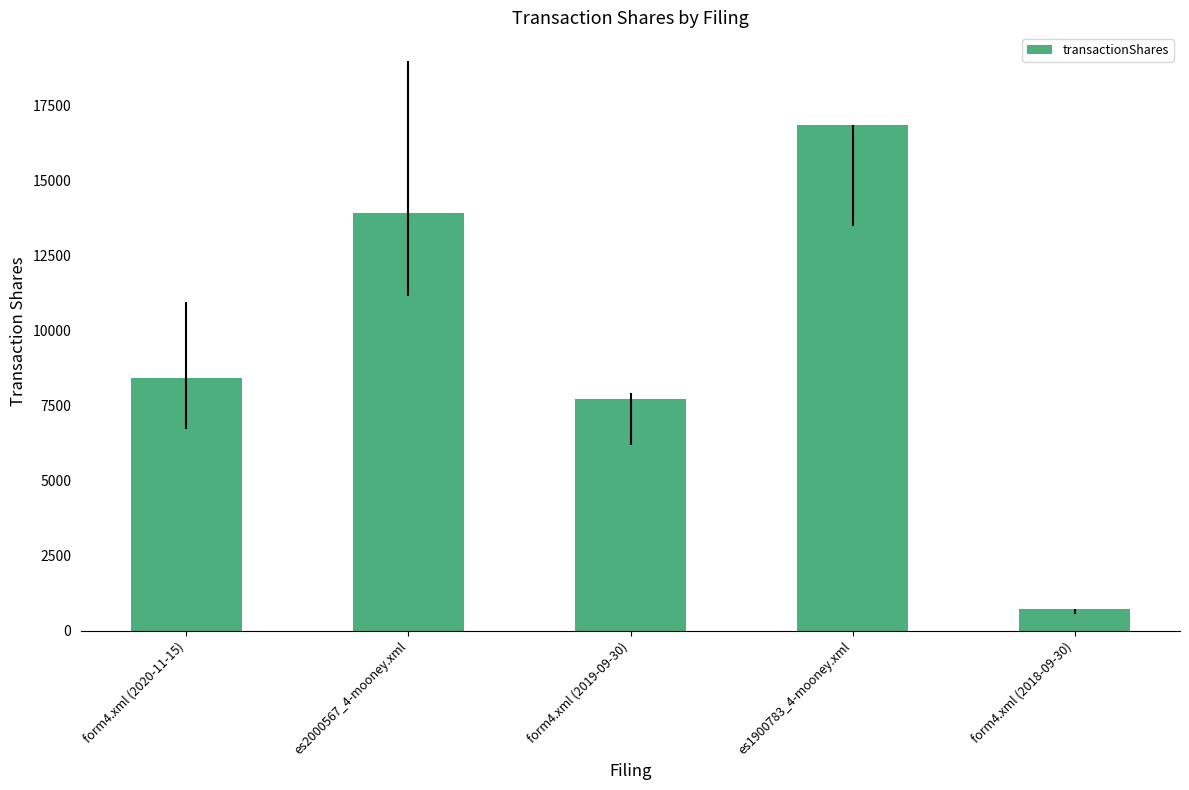

Approximately how many times larger is the value at form4.xml (2018-09-30) compared to es2000567_4-mooney.xml?

0.1